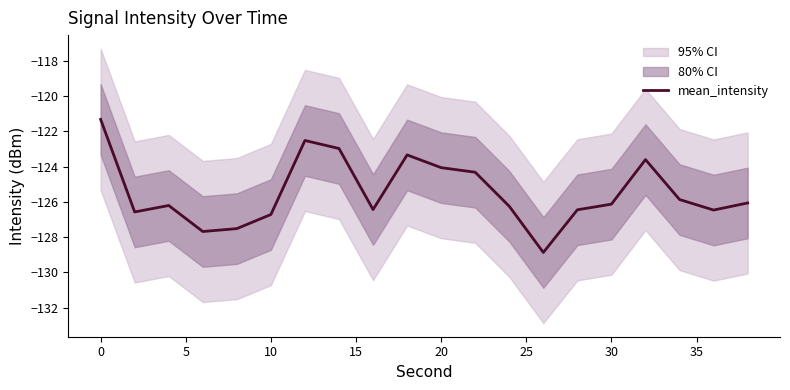

True or false: mean_intensity has a value of -58.3 at 10.

False